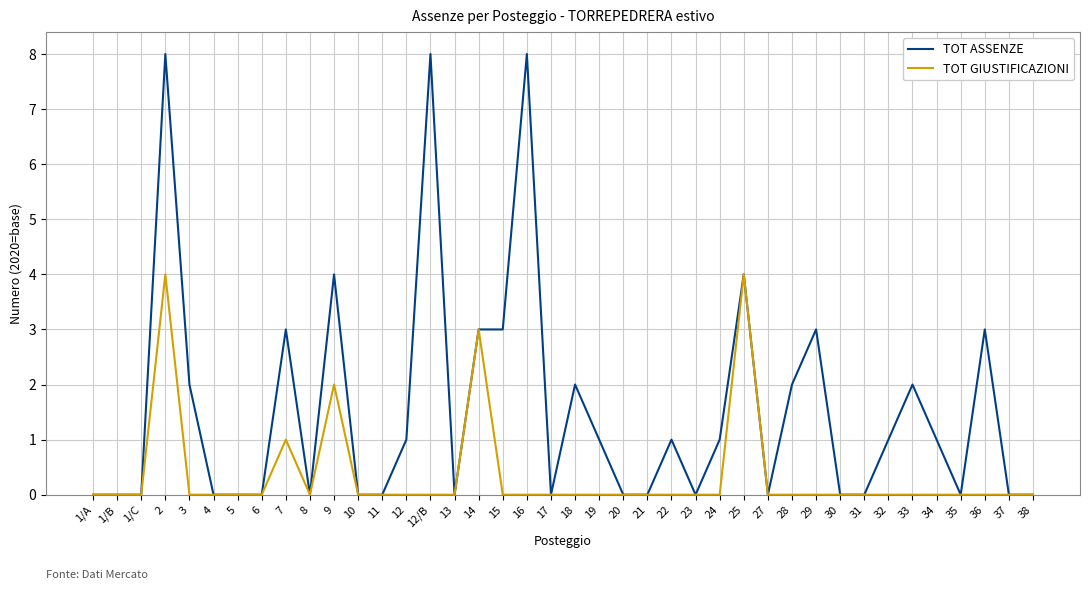

What is the greatest value displayed?

8